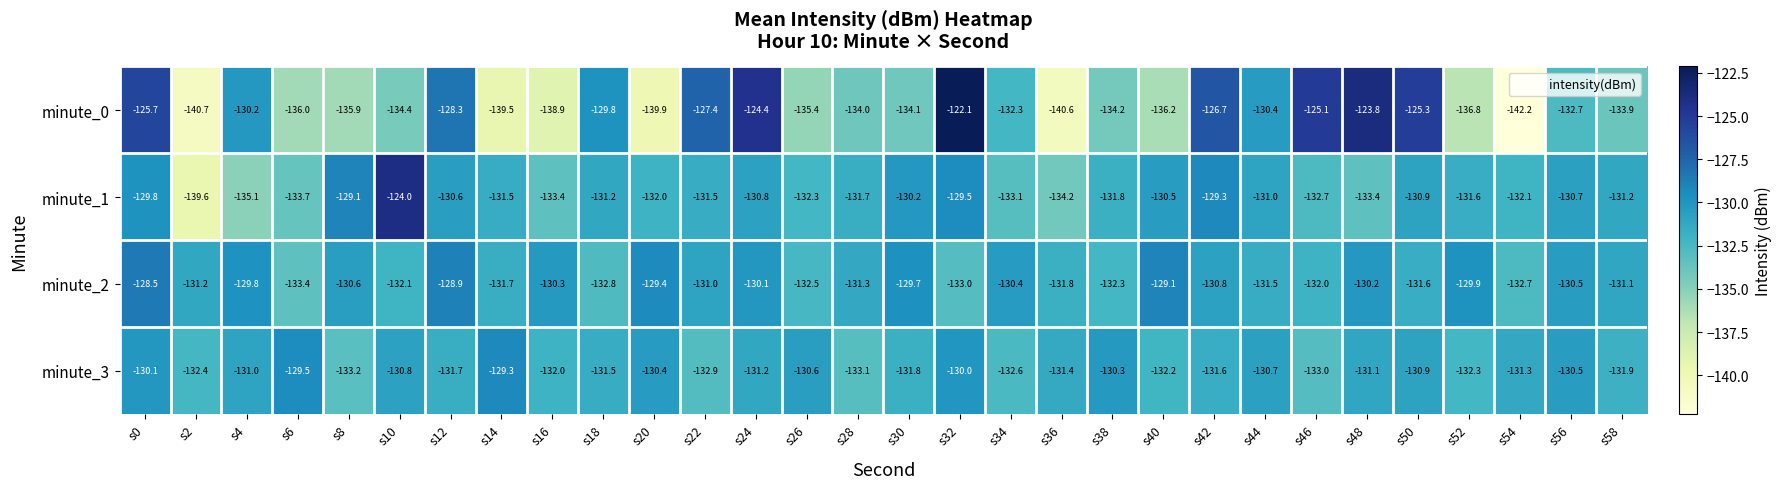

How many data points does each series have?

30